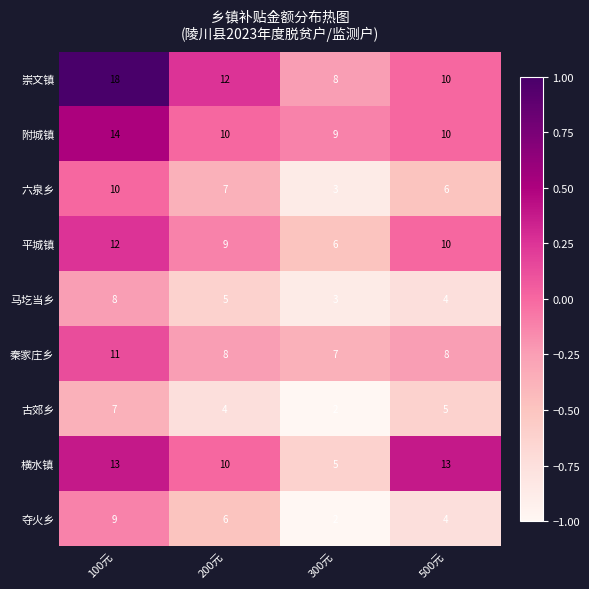

Which series has the largest total across all categories?

崇文镇